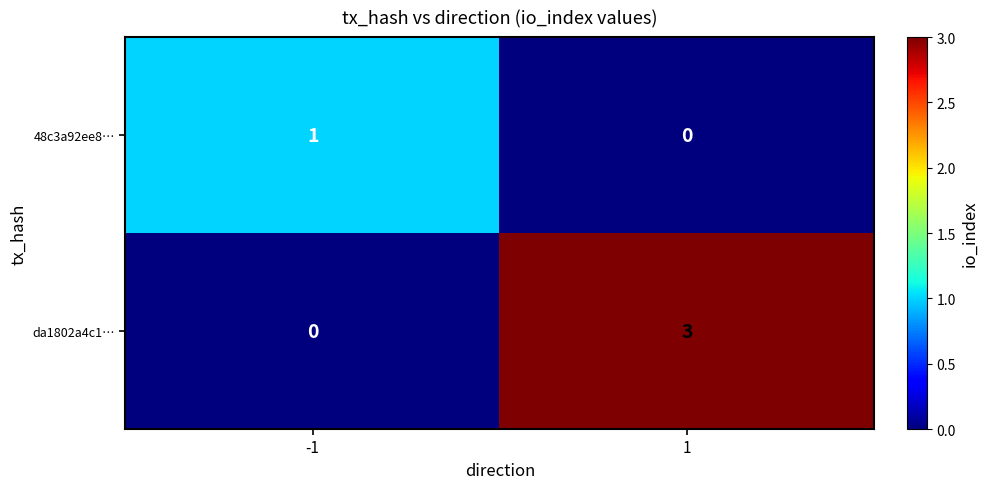

What is the total value across all series at 1?

3